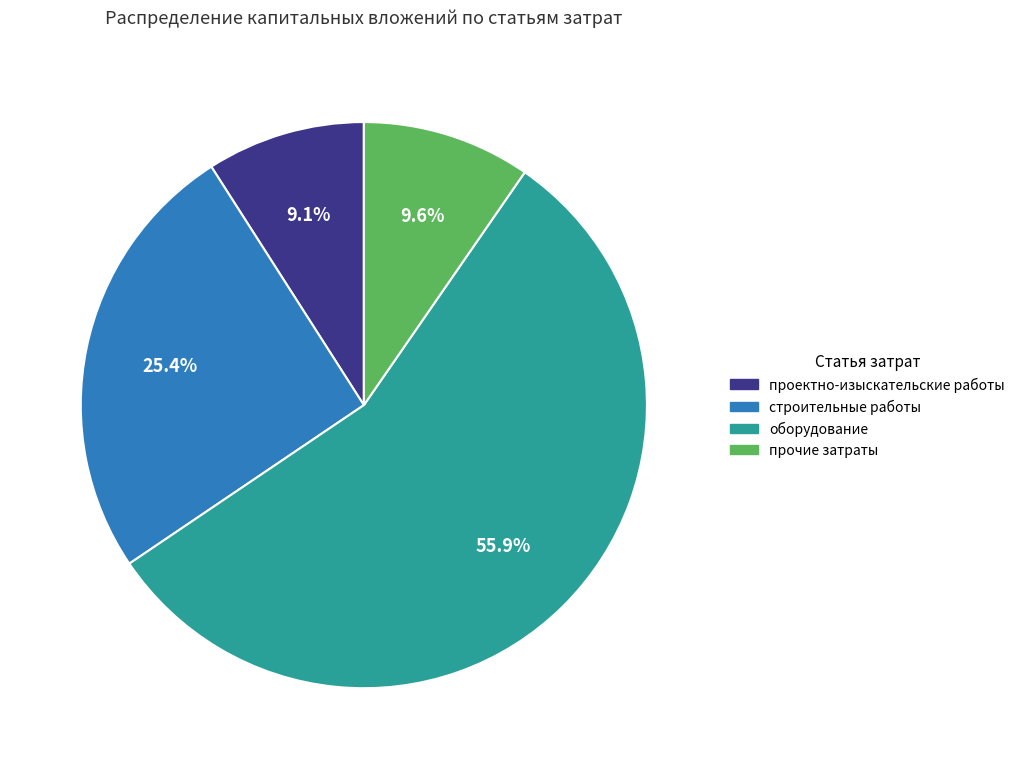

What percentage is the строительные работы slice, to the nearest percent?

25%